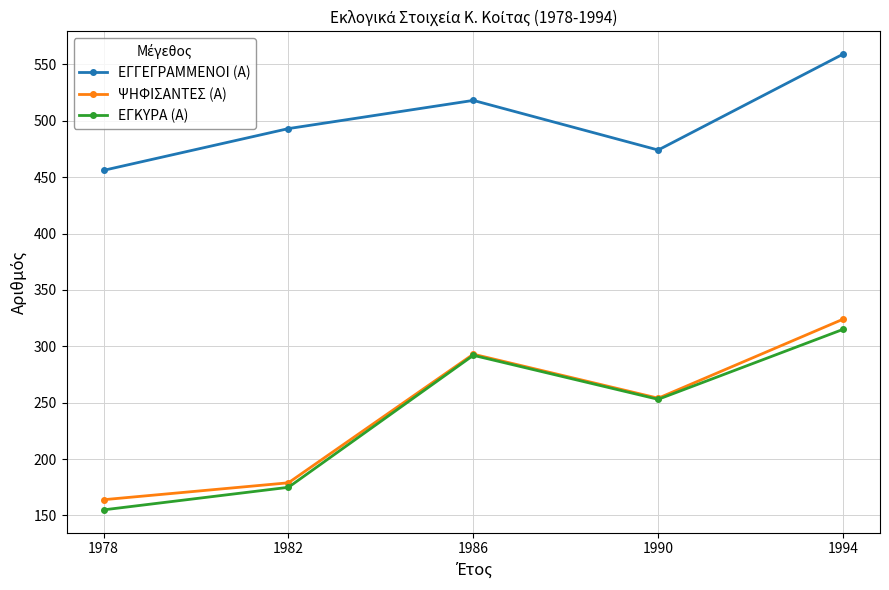

Rank the series at 1994 from lowest to highest value.

ΕΓΚΥΡΑ (Α), ΨΗΦΙΣΑΝΤΕΣ (Α), ΕΓΓΕΓΡΑΜΜΕΝΟΙ (Α)